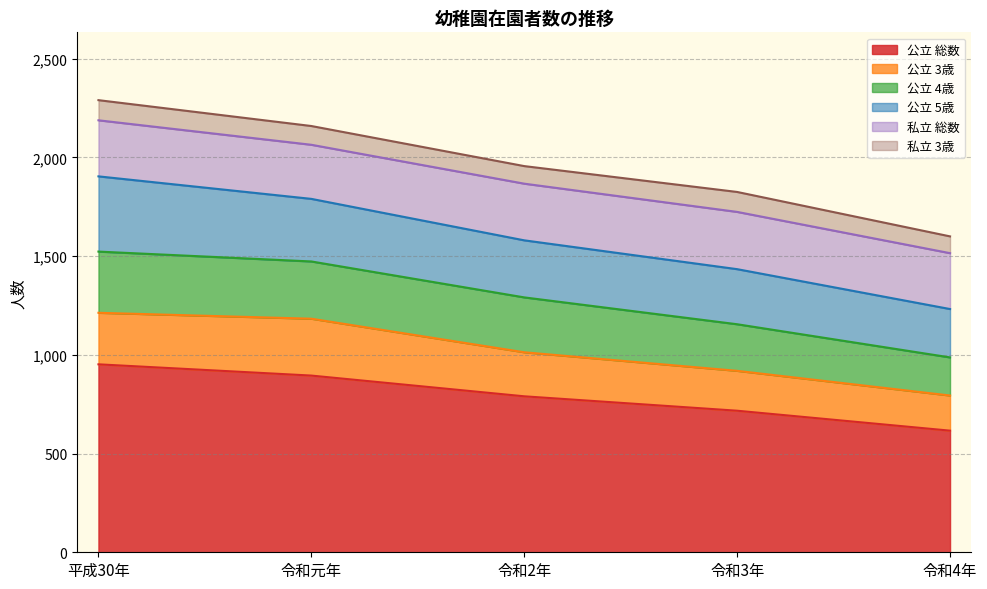

Is it true that 公立 5歳 equals 317 at 令和元年?

True